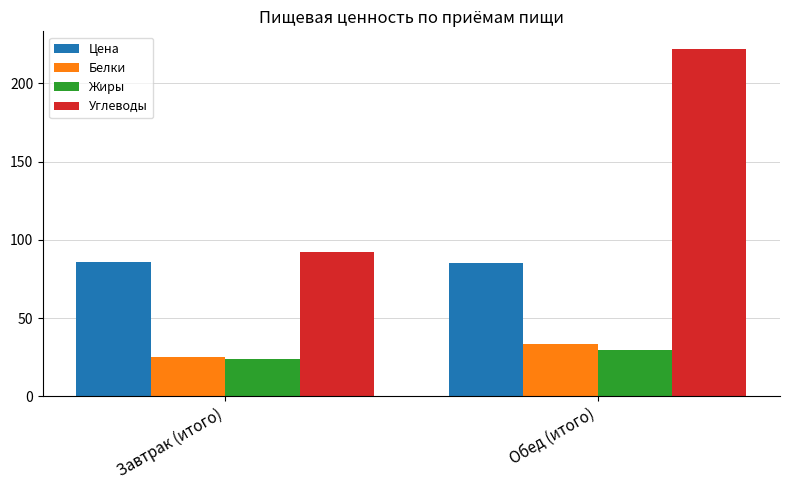

Read the Белки value at Обед (итого).

33.3